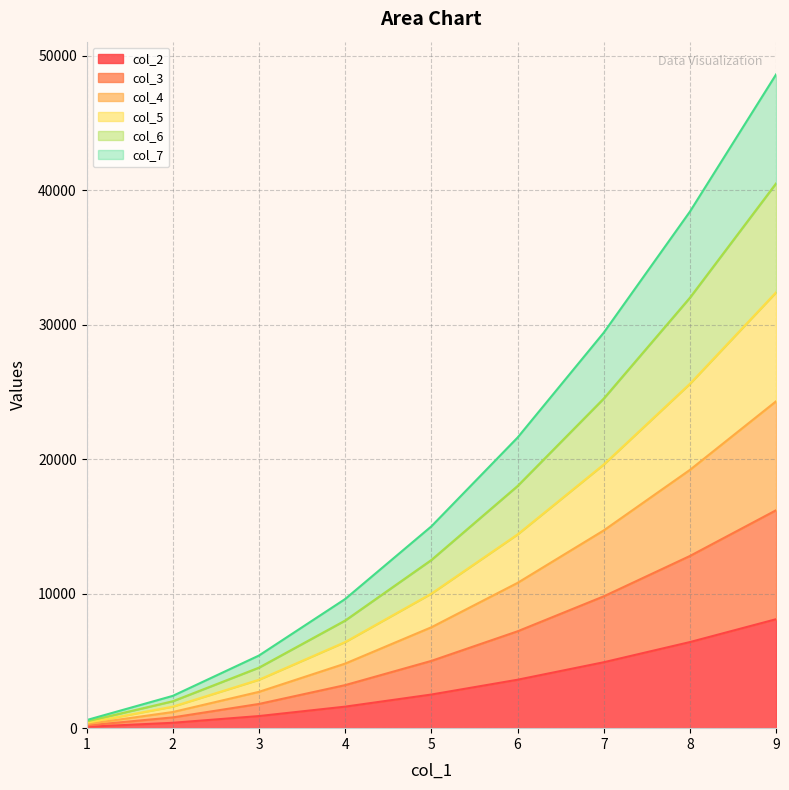

Reading left to right, transcribe all the data shown in this chart.

col_2: 1=100	2=400	3=900	4=1600	5=2500	6=3600	7=4900	8=6400	9=8100
col_3: 1=200	2=800	3=1800	4=3200	5=5000	6=7200	7=9800	8=12800	9=16200
col_4: 1=300	2=1200	3=2700	4=4800	5=7500	6=10800	7=14700	8=19200	9=24300
col_5: 1=400	2=1600	3=3600	4=6400	5=10000	6=14400	7=19600	8=25600	9=32400
col_6: 1=500	2=2000	3=4500	4=8000	5=12500	6=18000	7=24500	8=32000	9=40500
col_7: 1=600	2=2400	3=5400	4=9600	5=15000	6=21600	7=29400	8=38400	9=48600